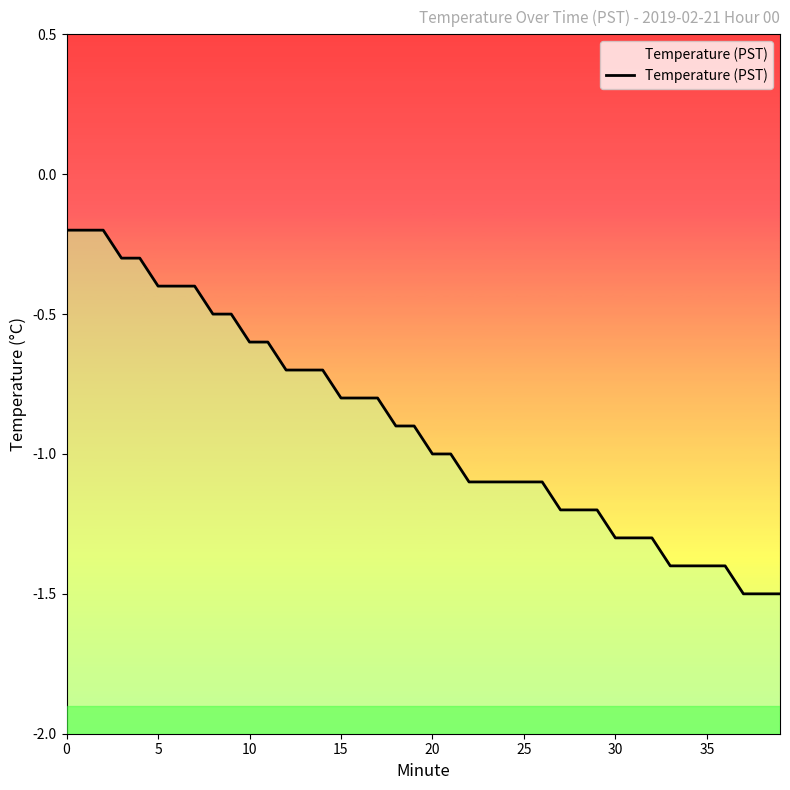

What is the minimum value shown in the chart?

-1.5